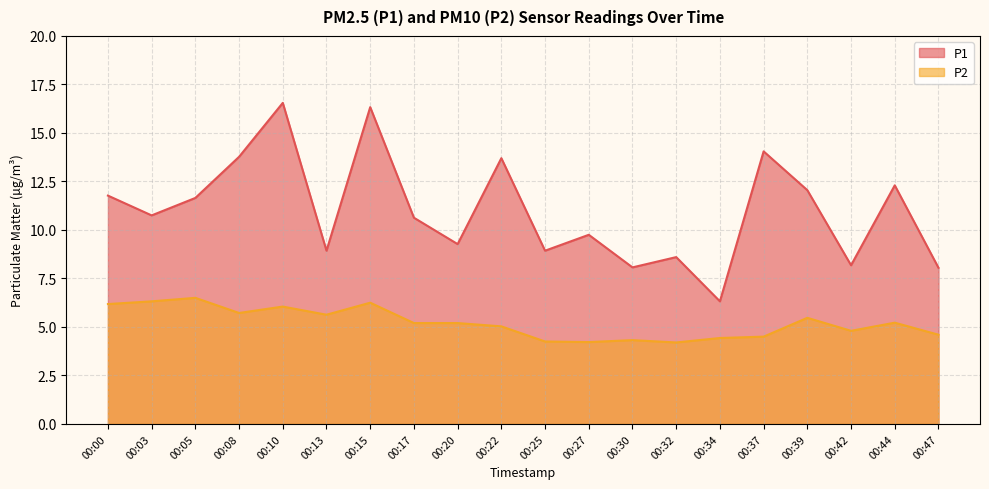

In P1, how many points are higher than both neighbors (excluding endpoints)?

7